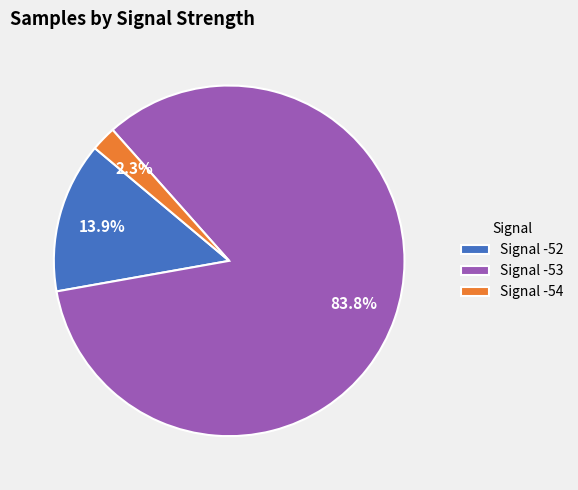

Which has a higher value, Signal -54 or Signal -52?

Signal -52